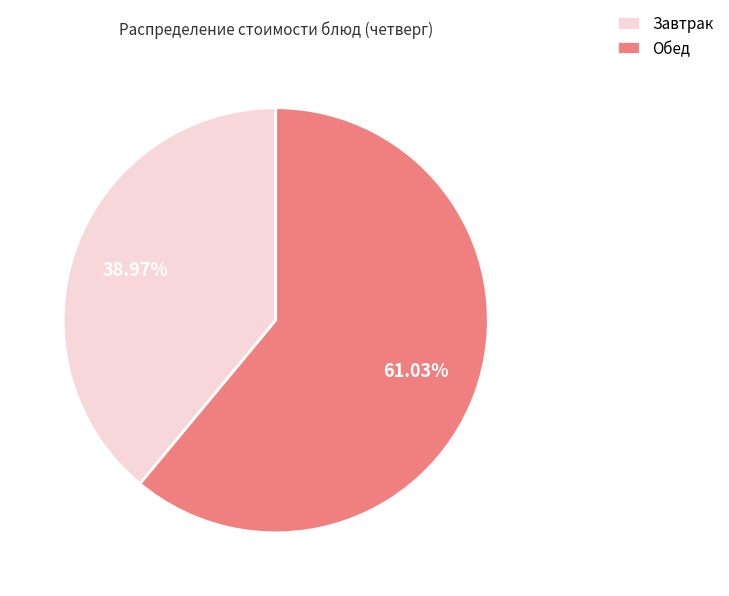

Rank the categories by value from highest to lowest.

Обед, Завтрак